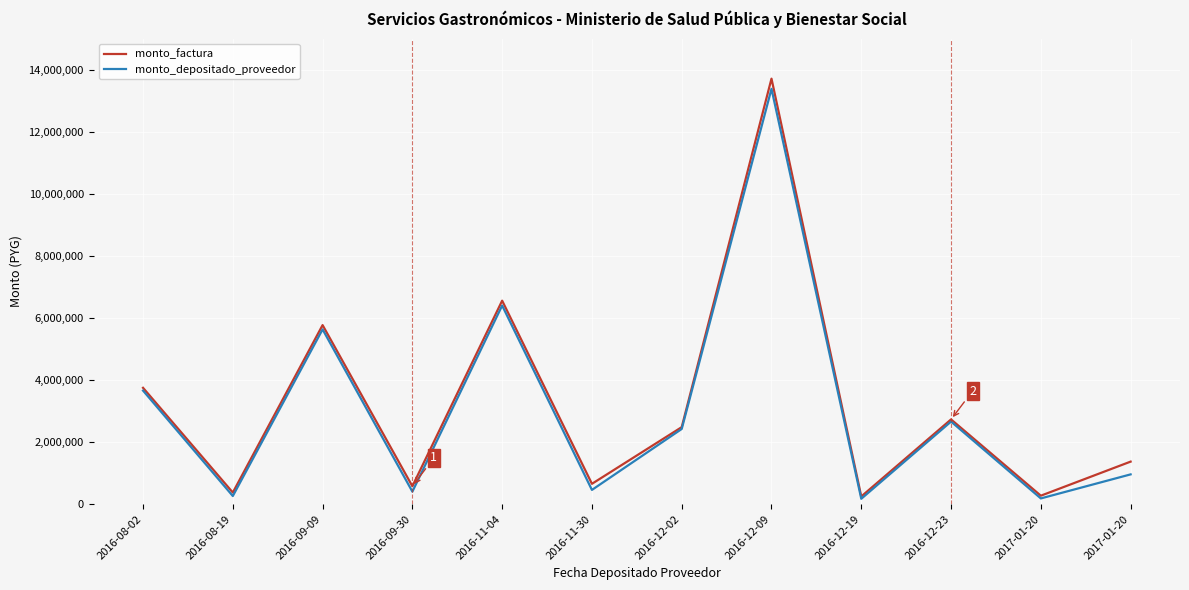

Which label corresponds to the smallest value in the chart?

2016-12-19